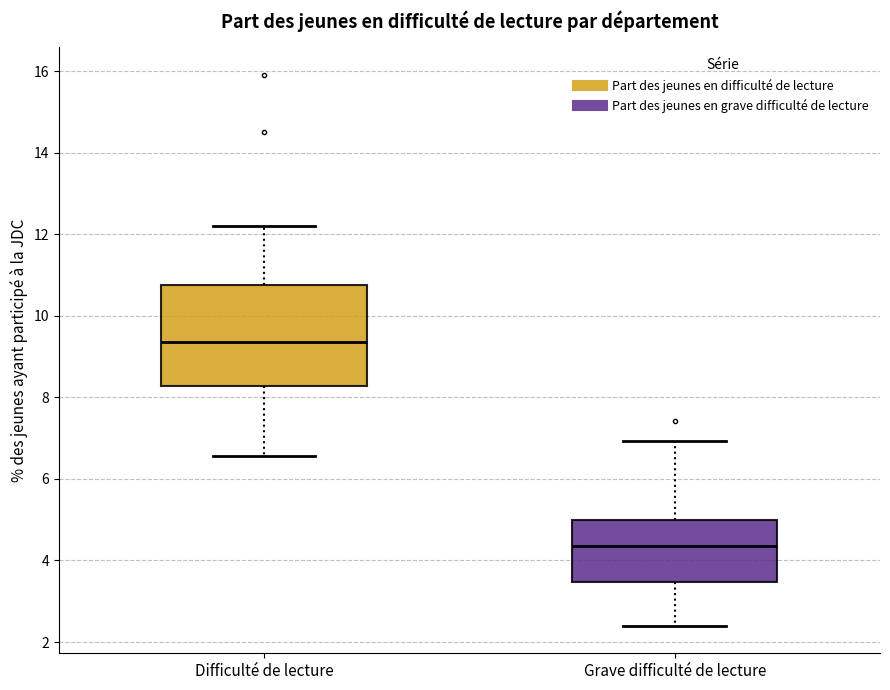

Reading left to right, transcribe this box plot: for each box, give where its median line is, the range the box spans, and where its two whiskers end, as read against the y-axis. The values are not printed on the chart, so give them approximately, as read against the axis.

Difficulté de lecture: median 9.4, box 8.2 to 10.8, whiskers 6.6 to 12.2
Grave difficulté de lecture: median 4.4, box 3.4 to 5.0, whiskers 2.4 to 7.0